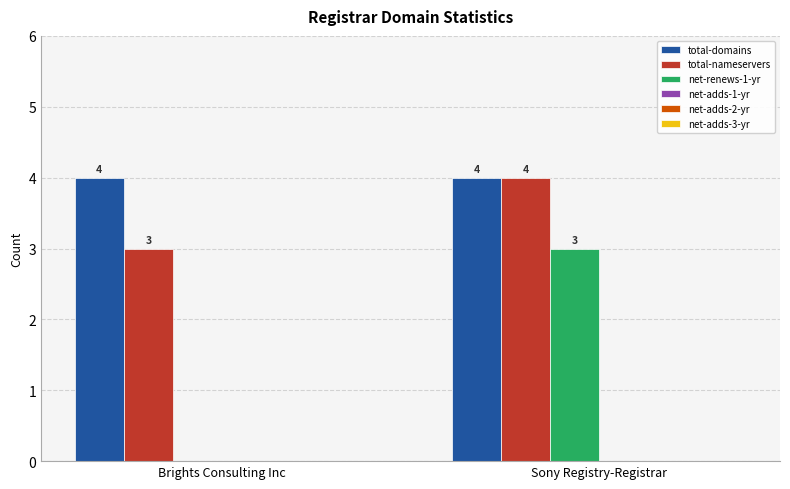

What is the sum of all total-nameservers values?

7